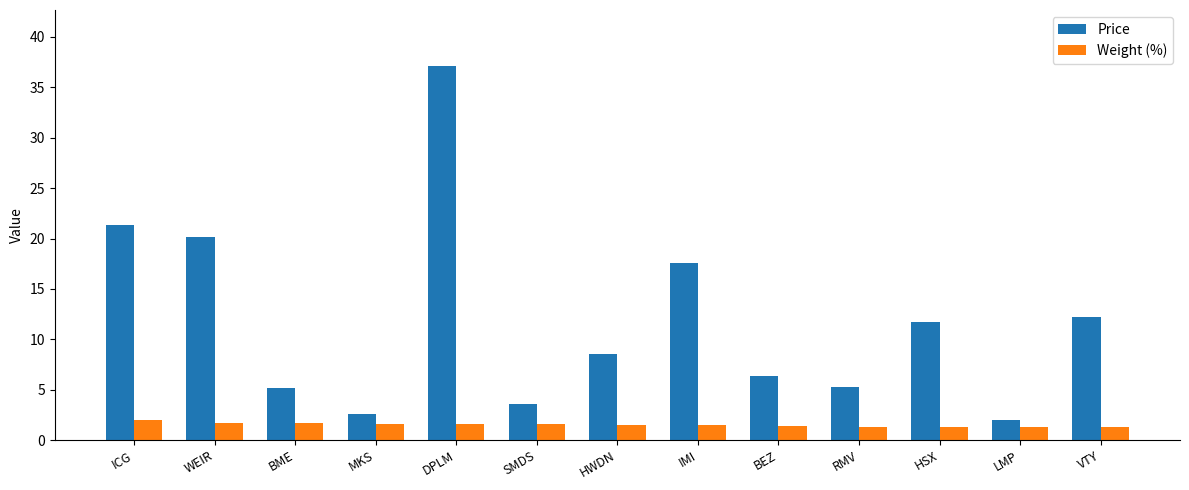

Read the Weight (%) value at RMV.

1.4